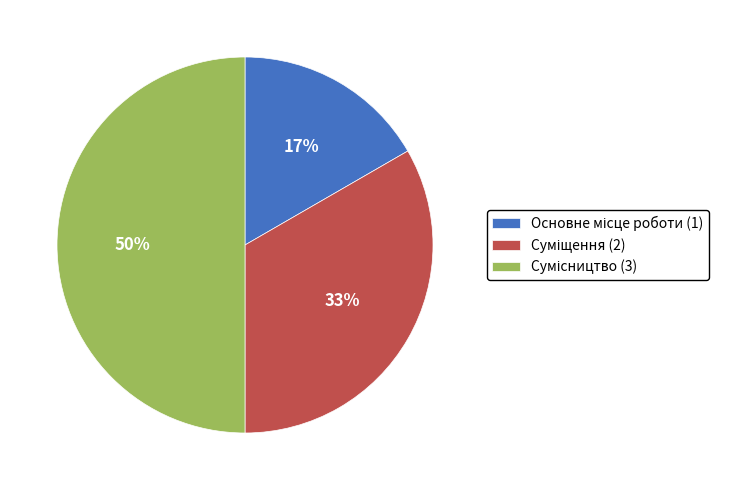

To the nearest percent, what is the average slice percentage?

33%